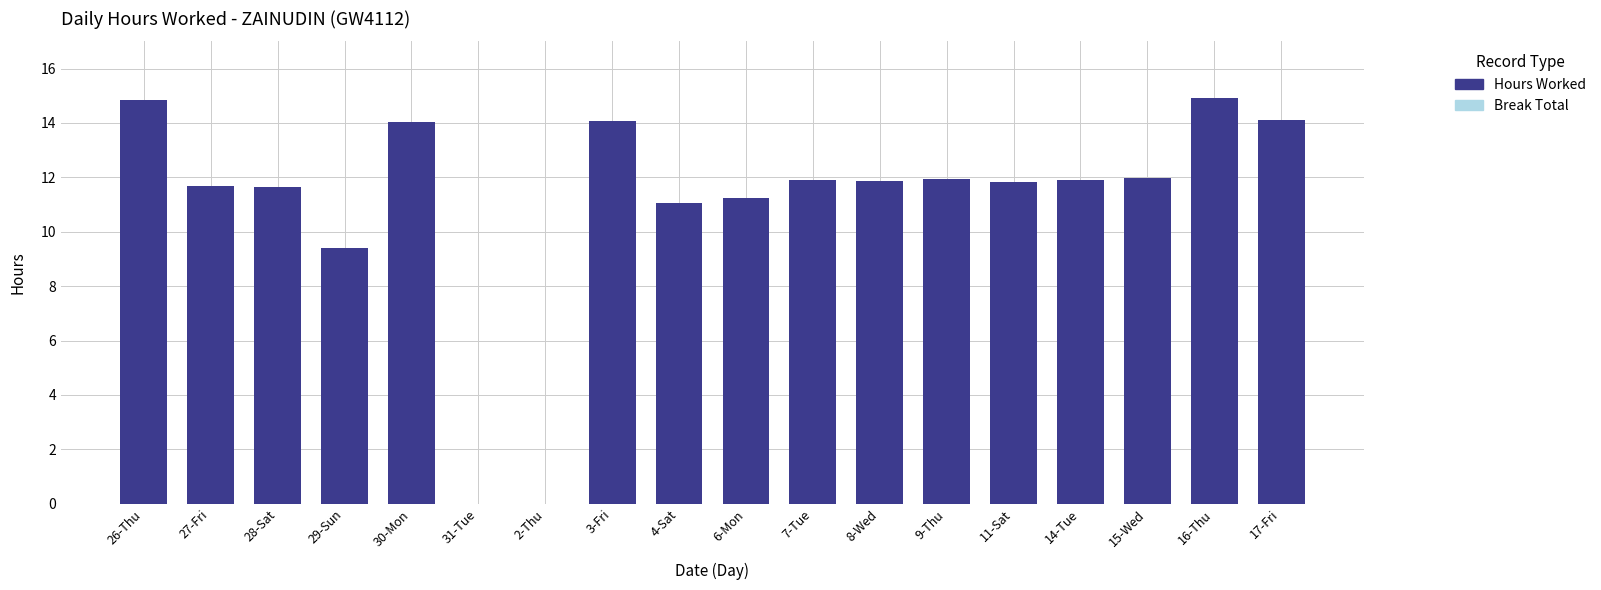

What is the sum of the values at 2-Thu and 15-Wed?

12.0